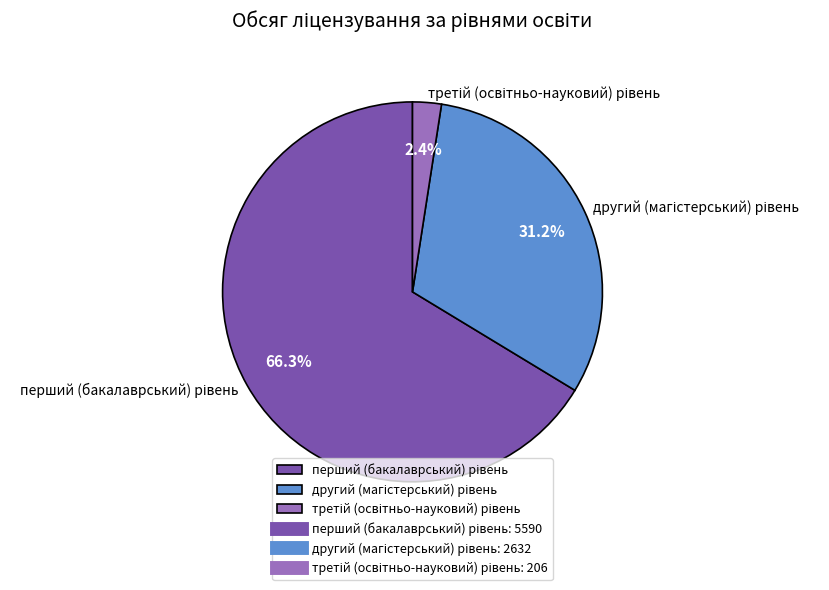

Does any single category account for the majority?

Yes